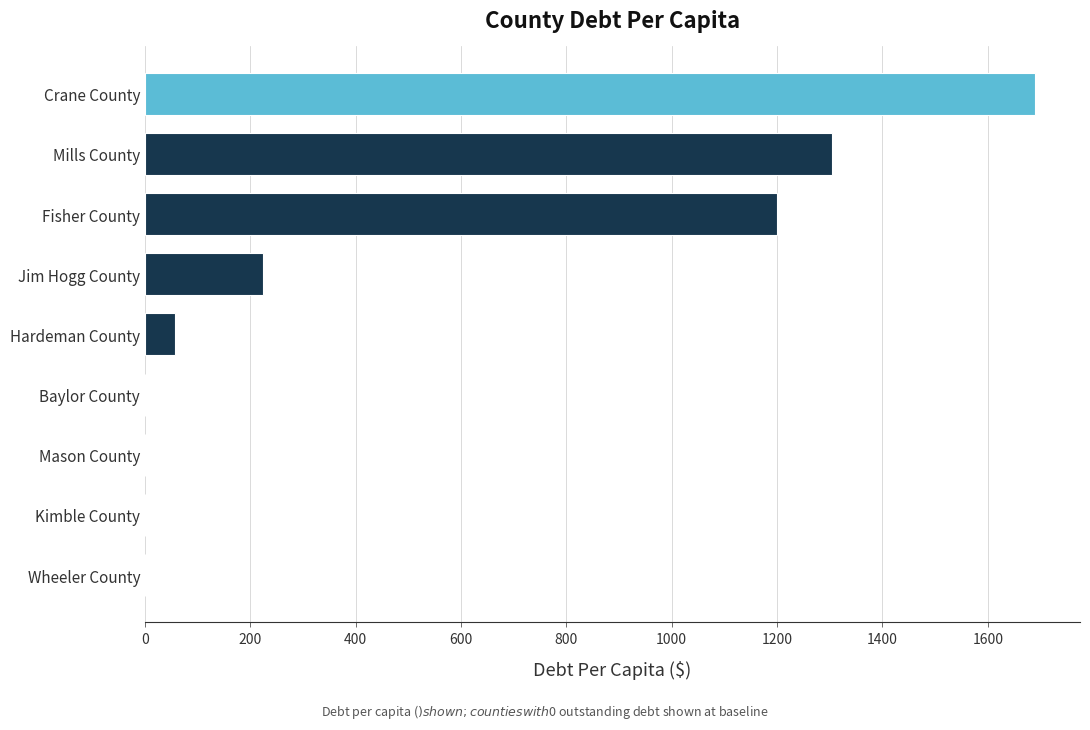

Which has a higher value, Jim Hogg County or Mason County?

Jim Hogg County